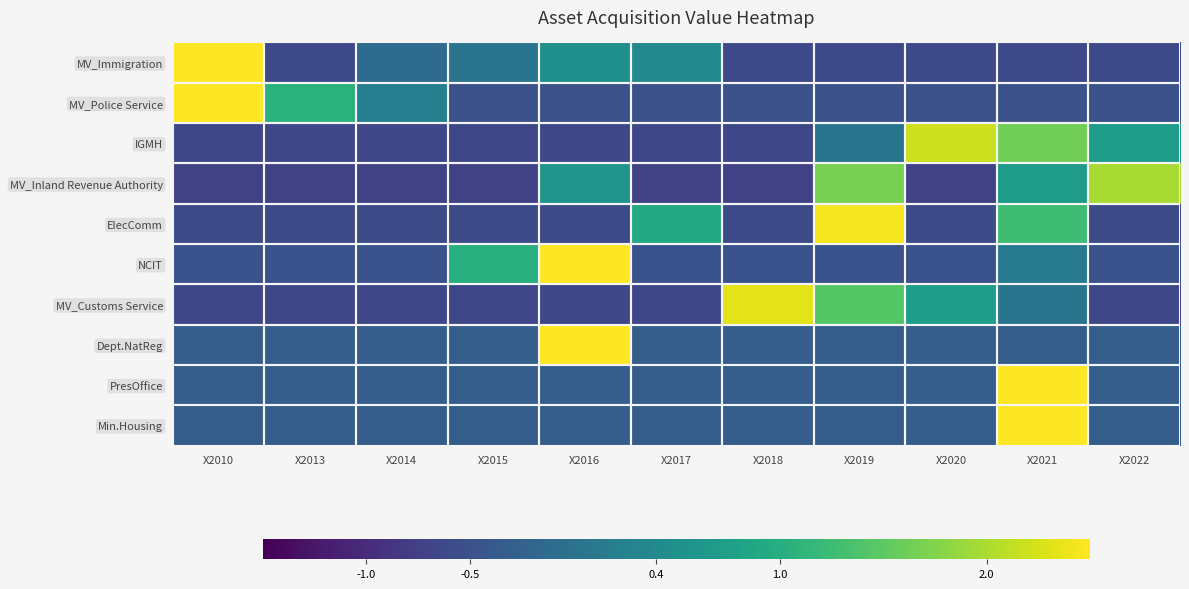

Reading right to left, transcribe all the data shown in this chart.

MV_Immigration: X2022=-0.6	X2021=-0.6	X2020=-0.6	X2019=-0.6	X2018=-0.6	X2017=0.4	X2016=0.5	X2015=0.0	X2014=-0.1	X2013=-0.6	X2010=2.9
MV_Police Service: X2022=-0.5	X2021=-0.5	X2020=-0.5	X2019=-0.5	X2018=-0.5	X2017=-0.5	X2016=-0.5	X2015=-0.5	X2014=0.2	X2013=1.1	X2010=2.8
IGMH: X2022=0.7	X2021=1.6	X2020=2.2	X2019=0.1	X2018=-0.7	X2017=-0.7	X2016=-0.7	X2015=-0.7	X2014=-0.7	X2013=-0.7	X2010=-0.7
MV_Inland Revenue Authority: X2022=2.0	X2021=0.7	X2020=-0.7	X2019=1.7	X2018=-0.7	X2017=-0.7	X2016=0.6	X2015=-0.7	X2014=-0.7	X2013=-0.7	X2010=-0.7
ElecComm: X2022=-0.6	X2021=1.3	X2020=-0.6	X2019=2.4	X2018=-0.6	X2017=0.9	X2016=-0.6	X2015=-0.6	X2014=-0.6	X2013=-0.6	X2010=-0.6
NCIT: X2022=-0.5	X2021=0.2	X2020=-0.5	X2019=-0.5	X2018=-0.5	X2017=-0.5	X2016=2.8	X2015=1.0	X2014=-0.5	X2013=-0.5	X2010=-0.5
MV_Customs Service: X2022=-0.6	X2021=0.0	X2020=0.7	X2019=1.4	X2018=2.3	X2017=-0.6	X2016=-0.6	X2015=-0.6	X2014=-0.6	X2013=-0.6	X2010=-0.6
Dept.NatReg: X2022=-0.3	X2021=-0.3	X2020=-0.3	X2019=-0.3	X2018=-0.3	X2017=-0.3	X2016=3.2	X2015=-0.3	X2014=-0.3	X2013=-0.3	X2010=-0.3
PresOffice: X2022=-0.3	X2021=3.2	X2020=-0.3	X2019=-0.3	X2018=-0.3	X2017=-0.3	X2016=-0.3	X2015=-0.3	X2014=-0.3	X2013=-0.3	X2010=-0.3
Min.Housing: X2022=-0.3	X2021=3.2	X2020=-0.3	X2019=-0.3	X2018=-0.3	X2017=-0.3	X2016=-0.3	X2015=-0.3	X2014=-0.3	X2013=-0.3	X2010=-0.3